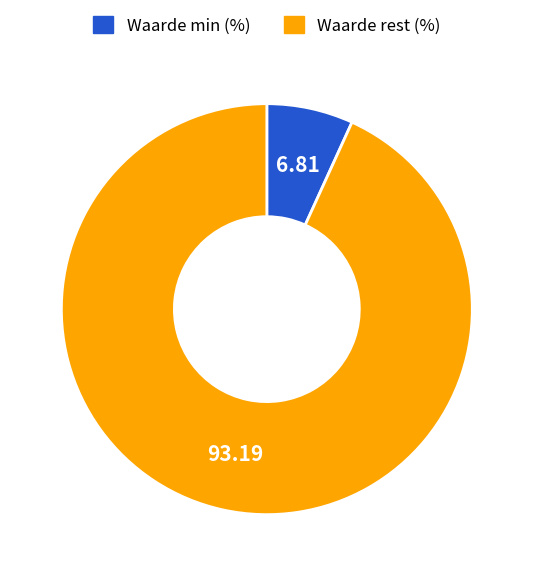

Is the sum of Waarde min (%) and Waarde rest (%) greater than half?

Yes